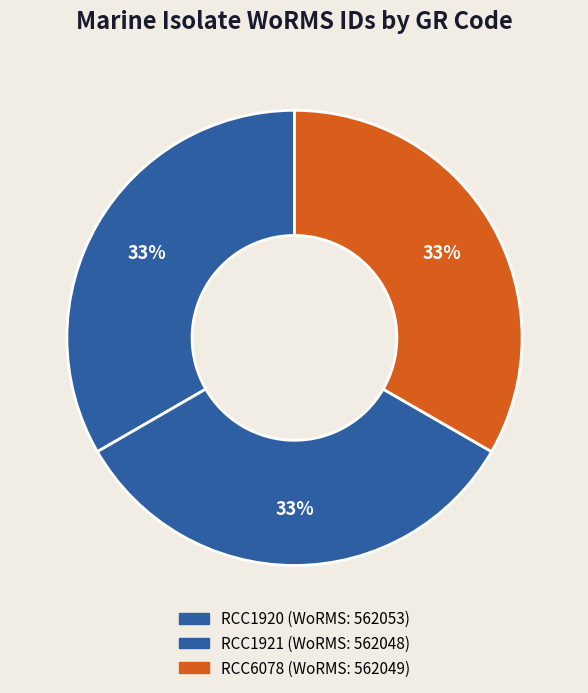

Count the number of slices in the pie.

3